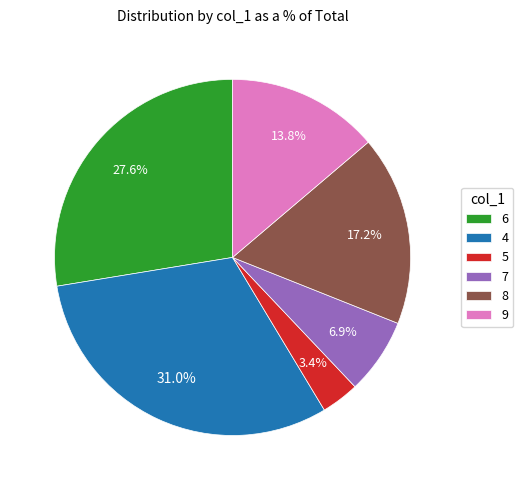

Is the sum of 9 and 7 greater than half?

No